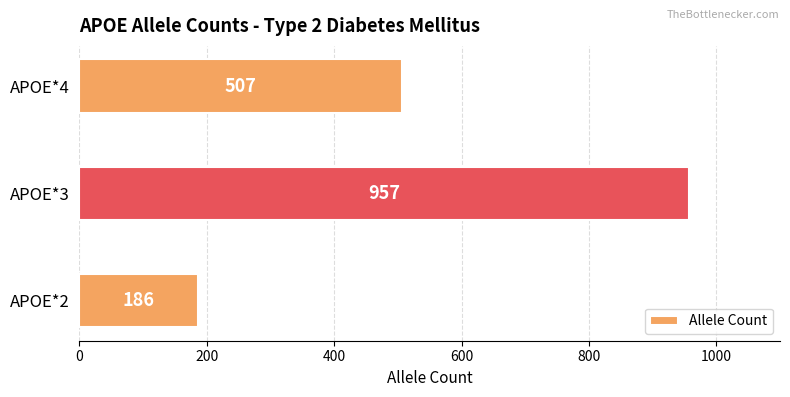

What is the sum of all values?

1650